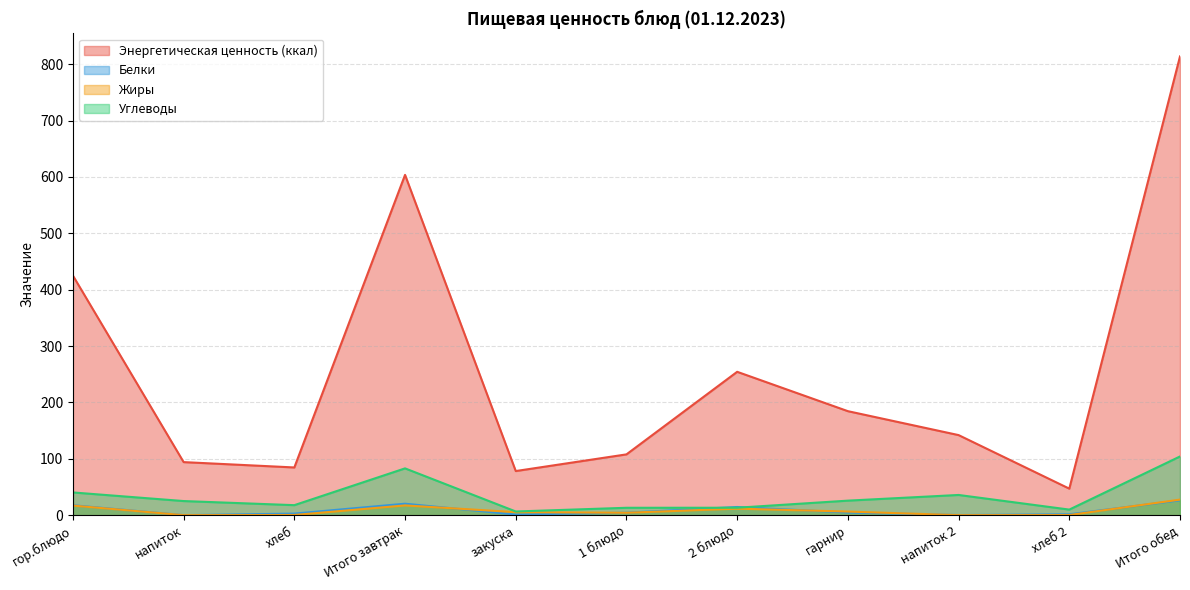

What is the difference between the second highest and minimum values in the Углеводы series?

76.5